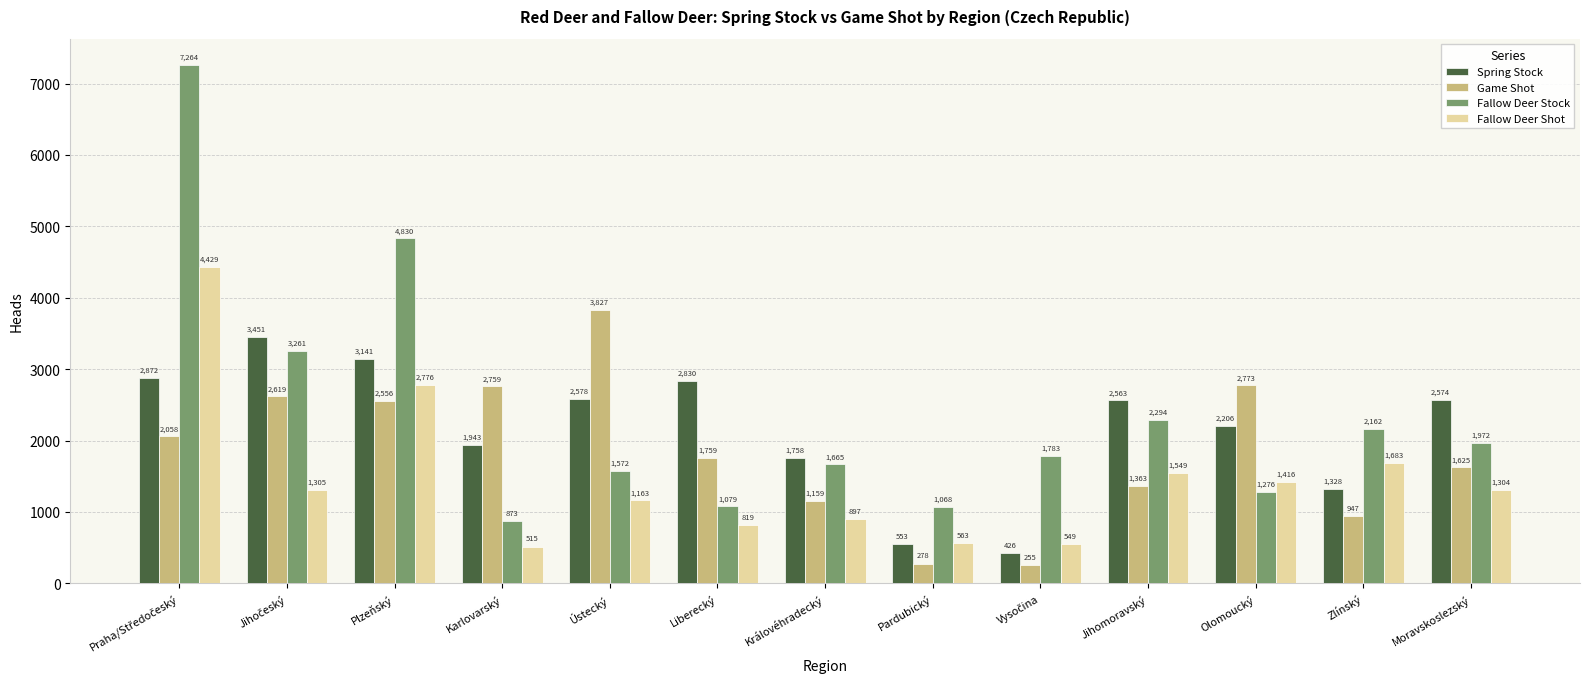

Is it true that Game Shot equals 1159 at Královéhradecký?

True